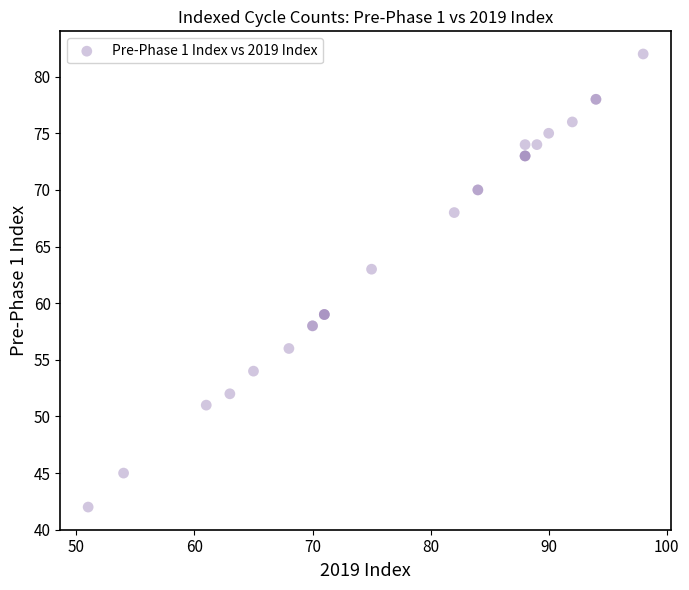

What Y value in the scatter plot is closest to 62?

63